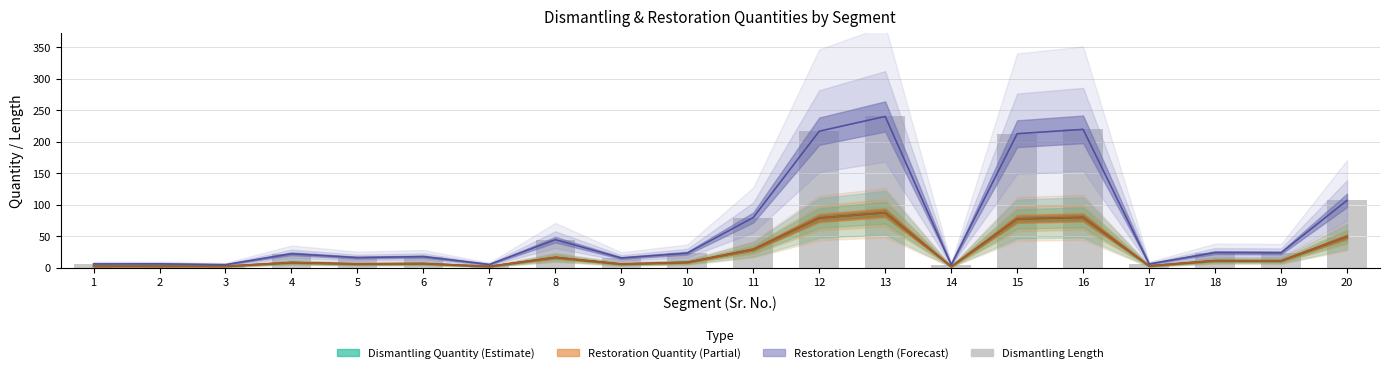

How many data points are above 22?

10